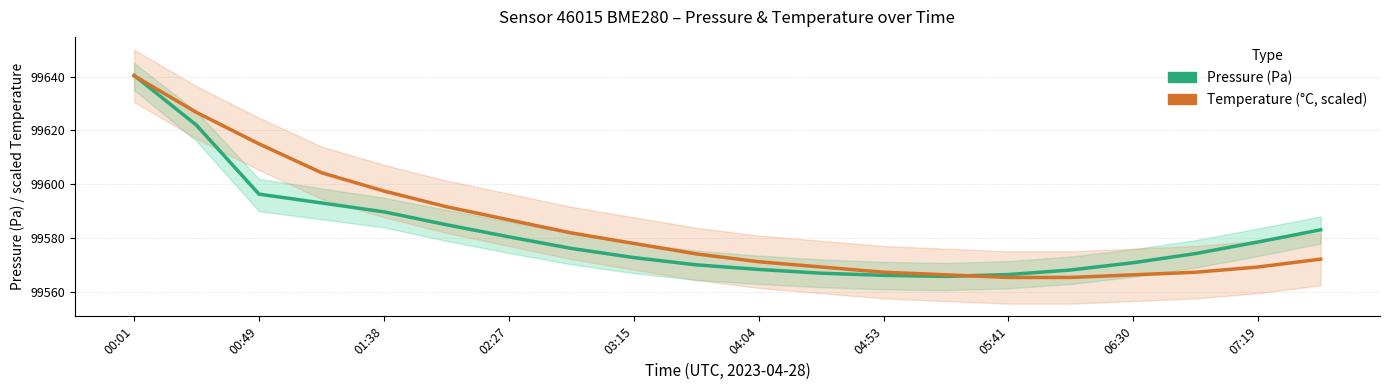

True or false: Temperature (°C) and Pressure (Pa) intersect in this chart.

True